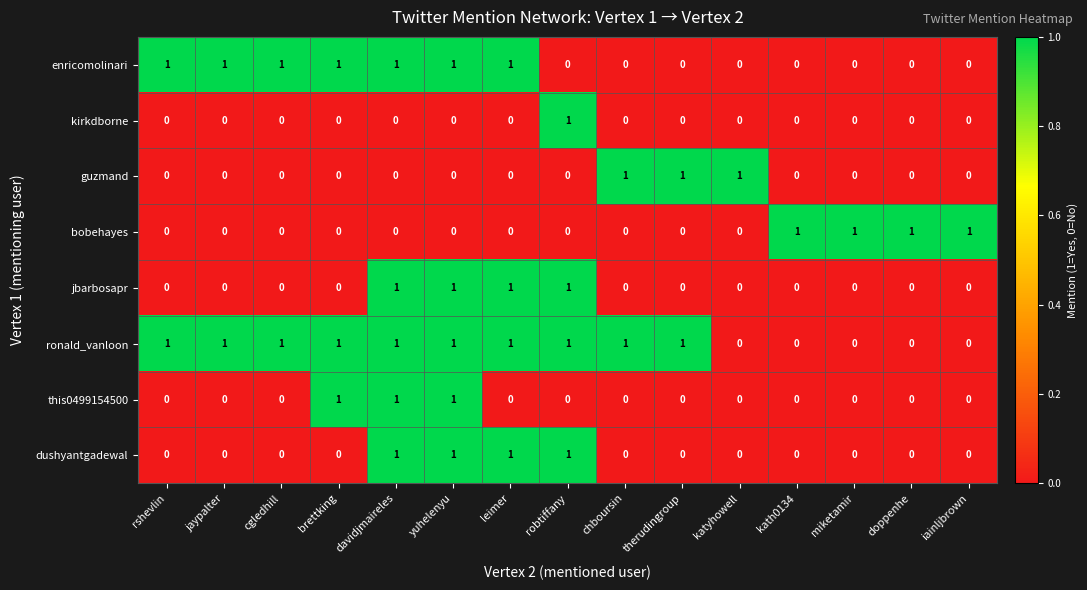

Count the number of data series in this chart.

8